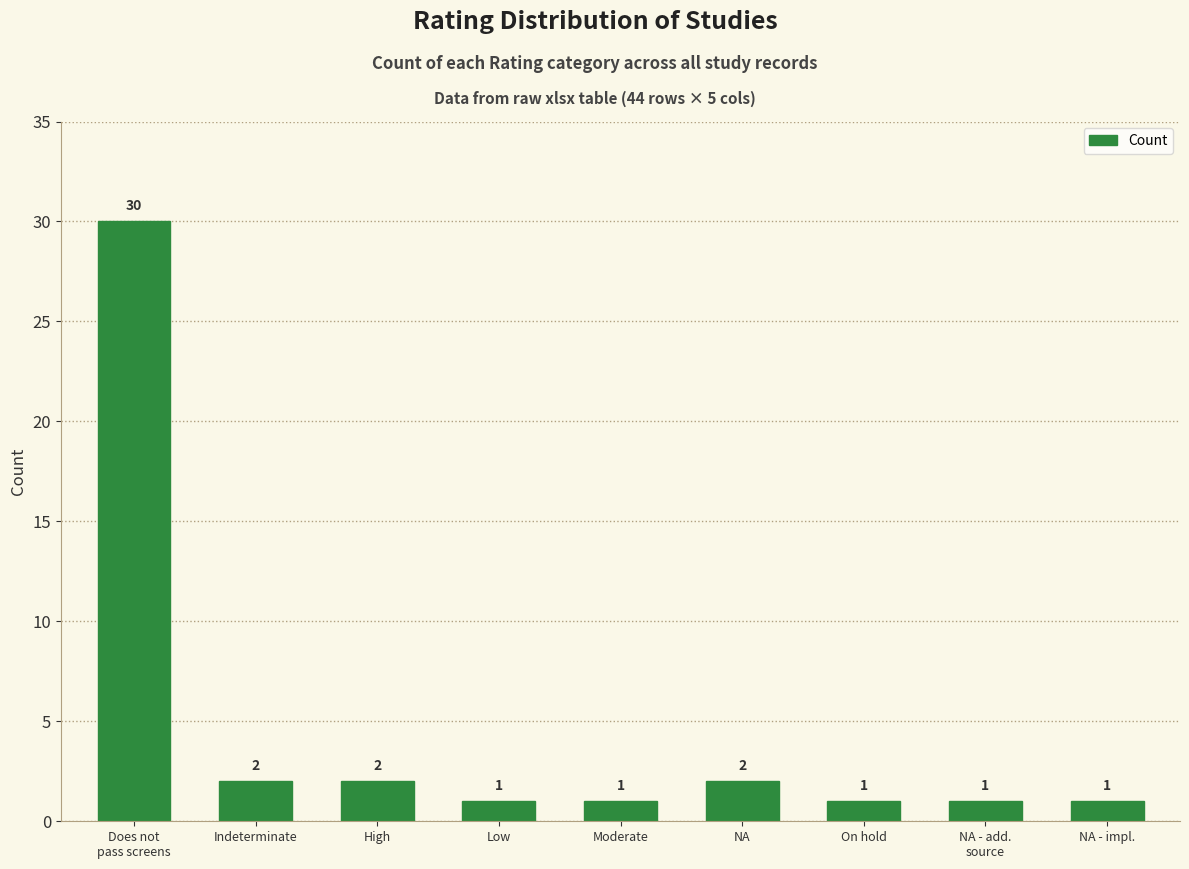

Is it true that the value at NA - impl. is 1?

True